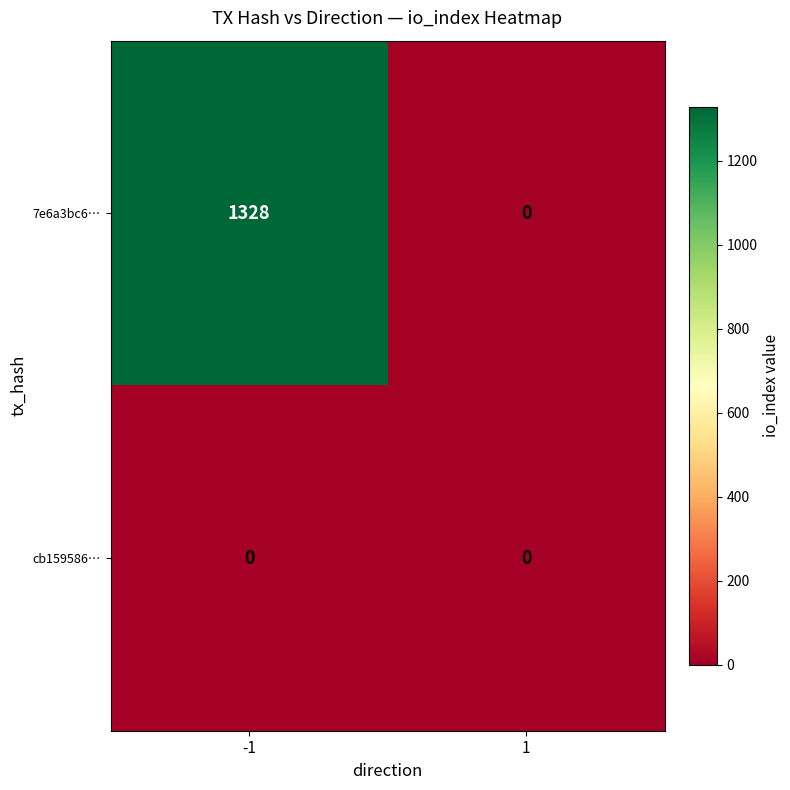

What is the total value across all series at -1?

1328